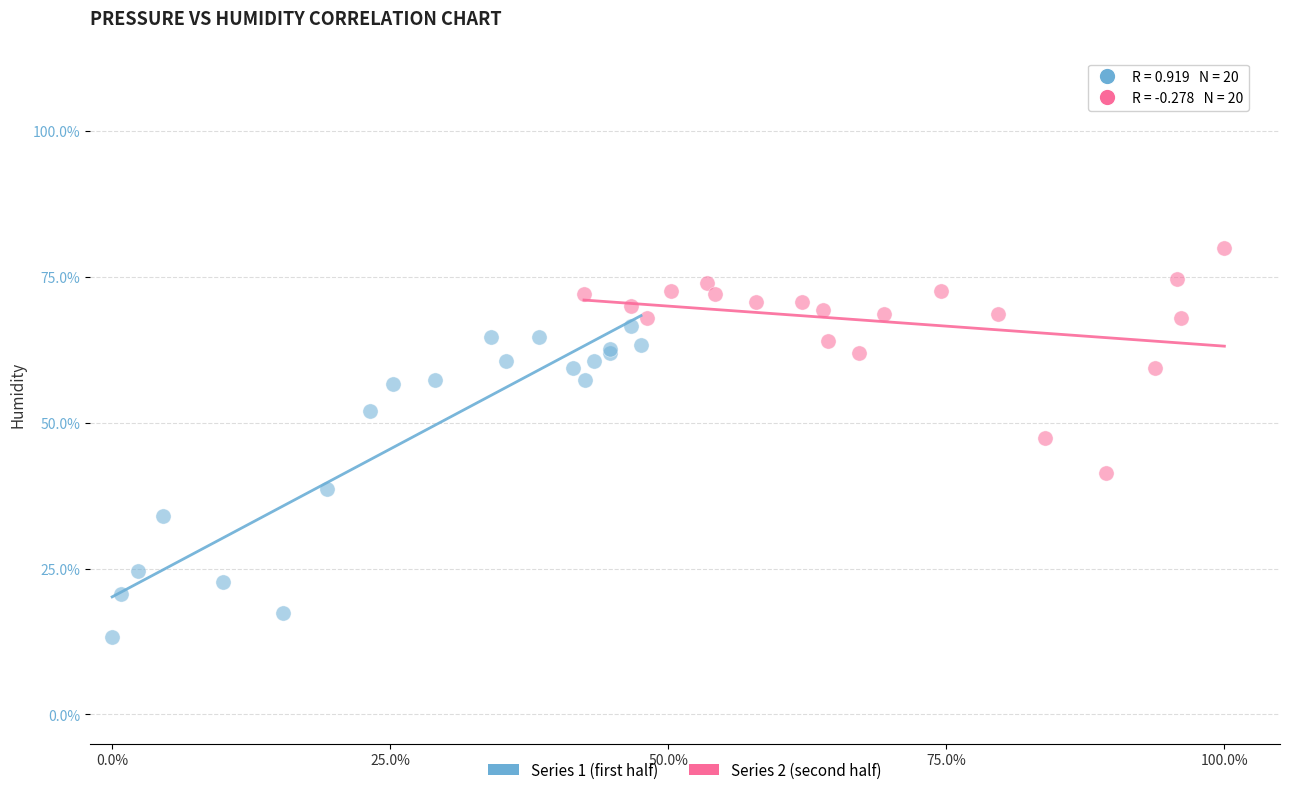

Which series reaches the maximum Y coordinate?

Series 2 (second half)